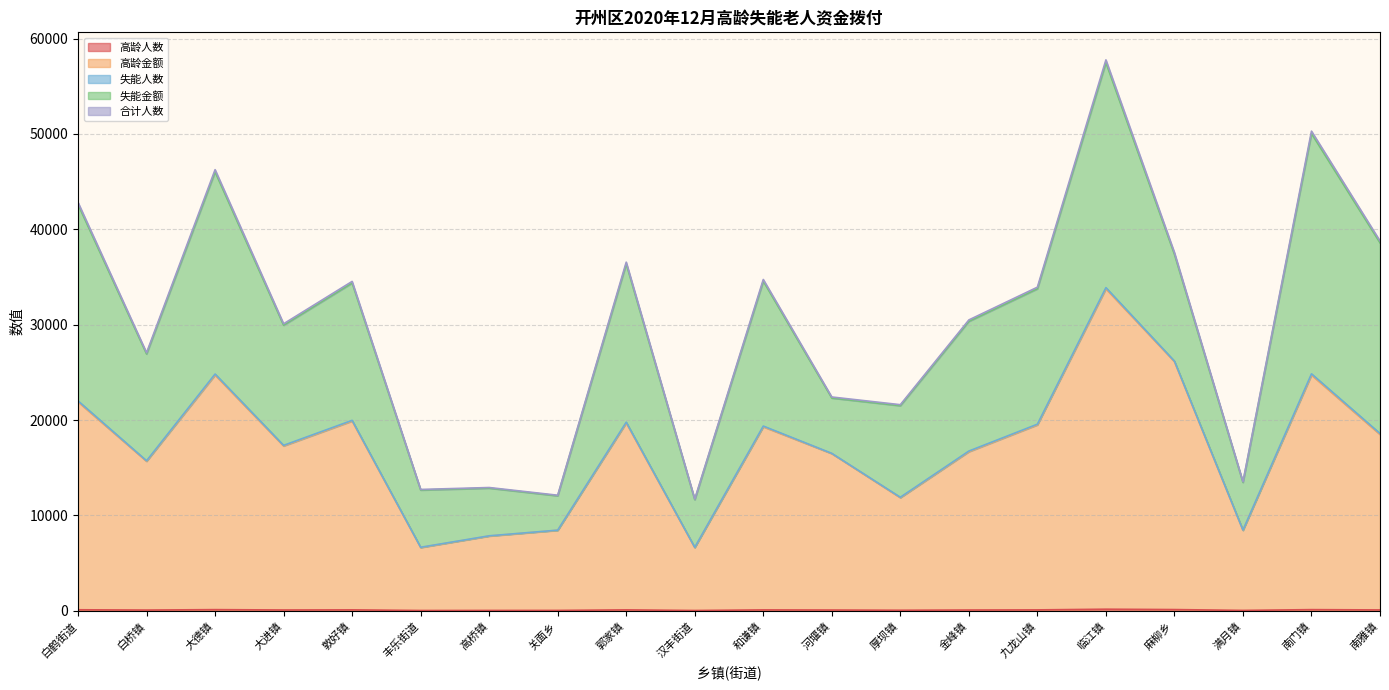

Does the chart display data point markers on the line(s)?

No